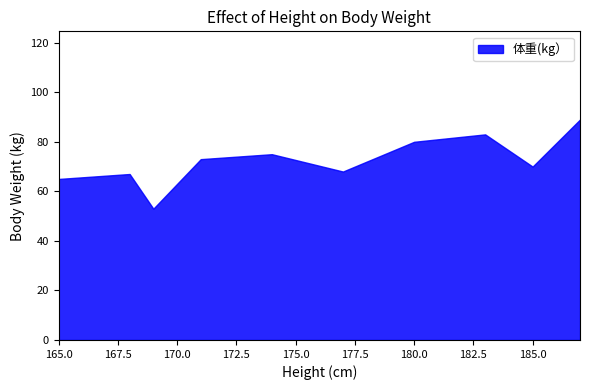

Between 171 and 183, which is larger?

183